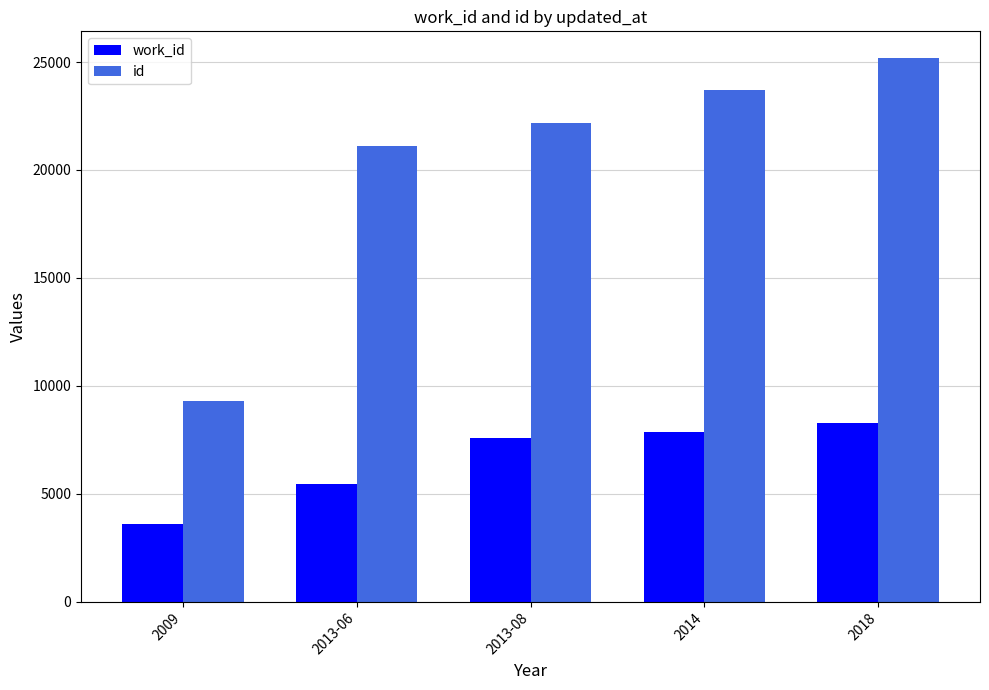

What is the difference between the second highest and minimum values in the work_id series?

4265